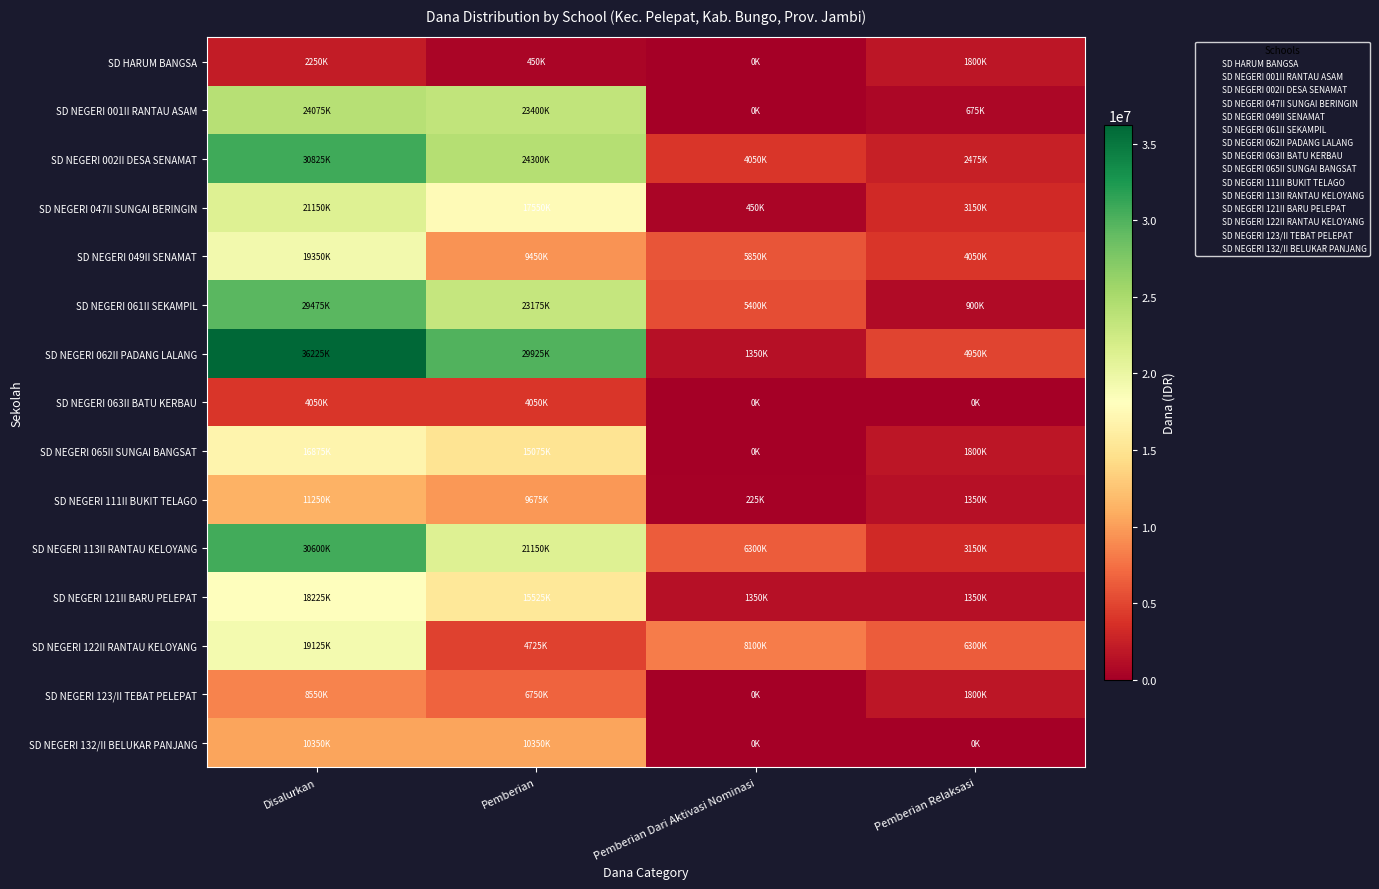

Which series has the largest total across all categories?

SD NEGERI 062II PADANG LALANG